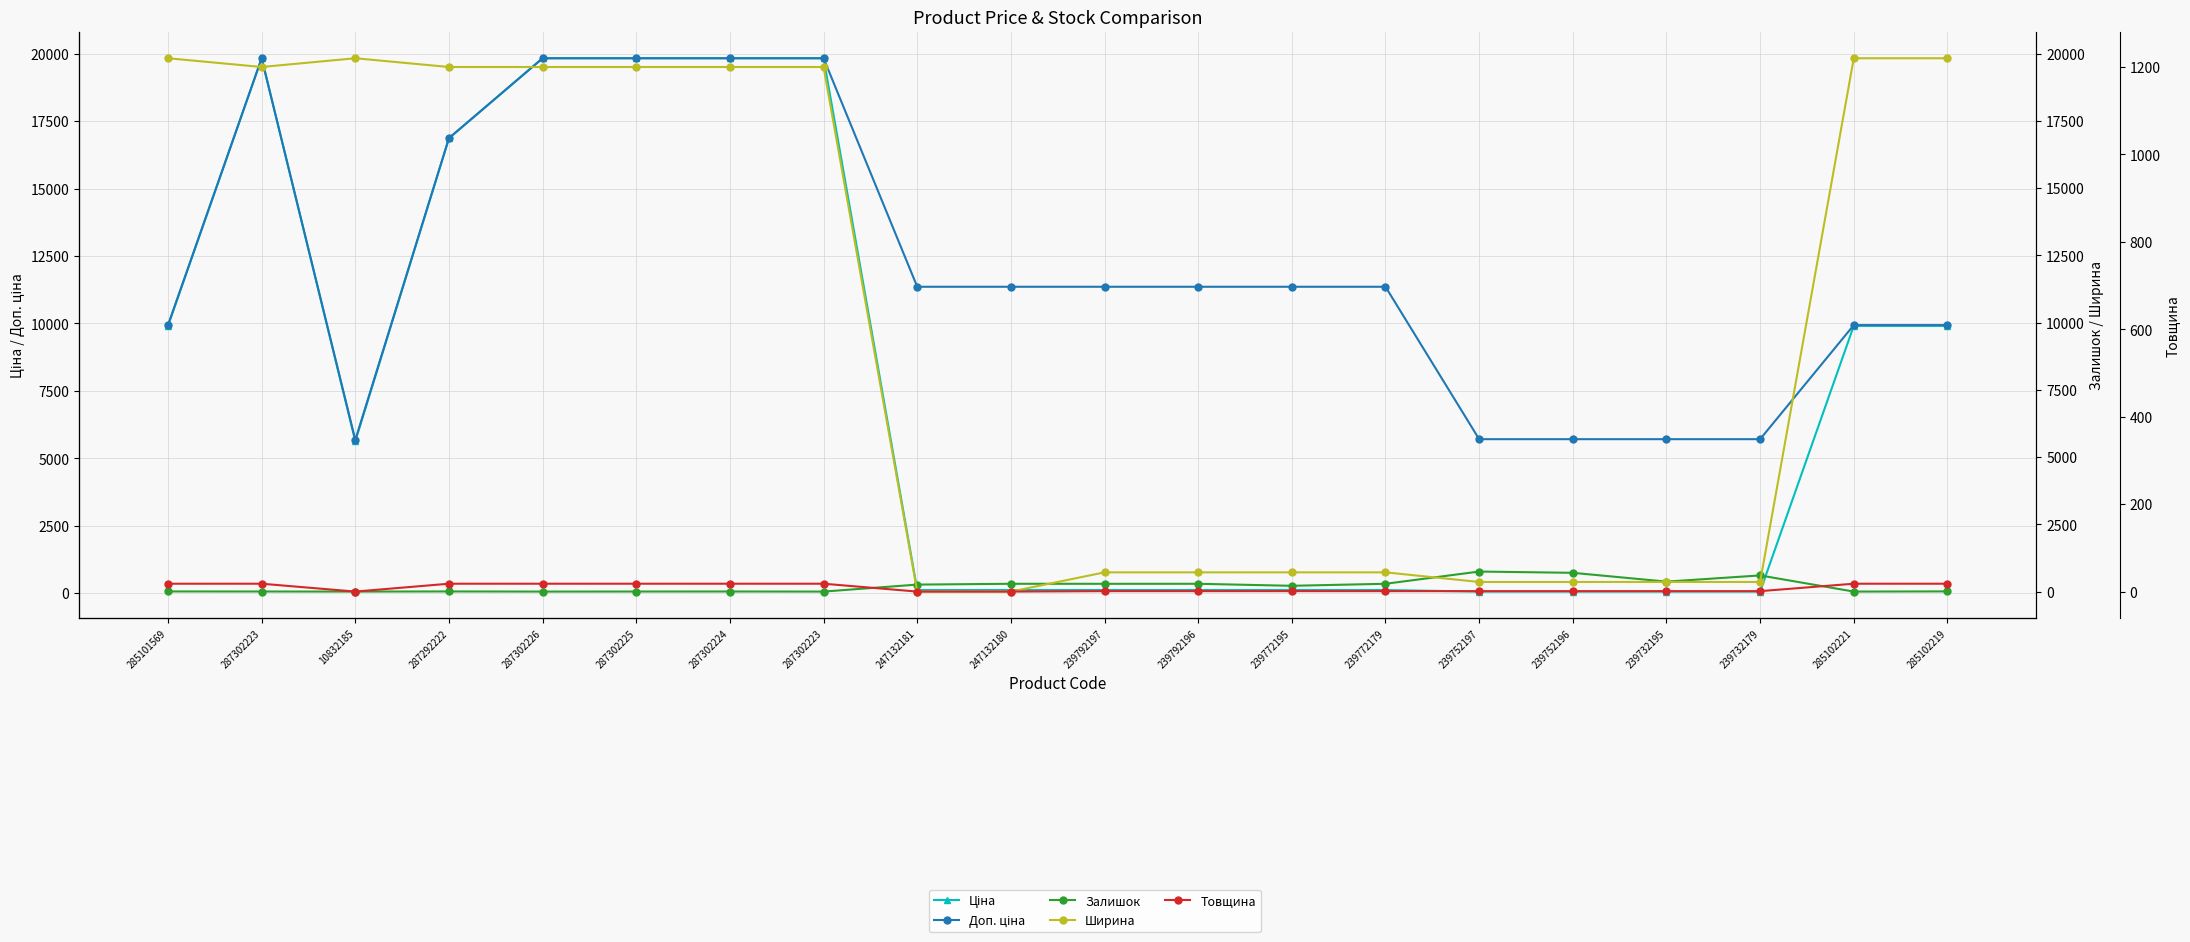

List the labels in order of Доп. ціна value, smallest first.

10832185, 239752197, 239752196, 239732195, 239732179, 285101569, 285102221, 285102219, 247132181, 247132180, 239792197, 239792196, 239772195, 239772179, 287292222, 287302223, 287302226, 287302225, 287302224, 287302223